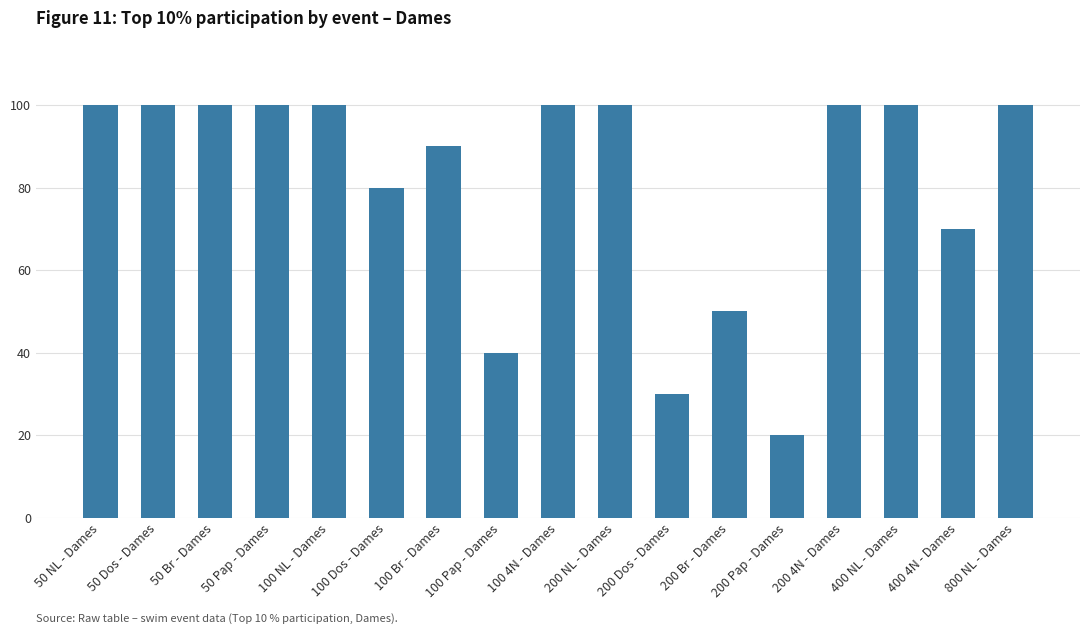

What is the label of the 14th bar from the right?

50 Pap - Dames